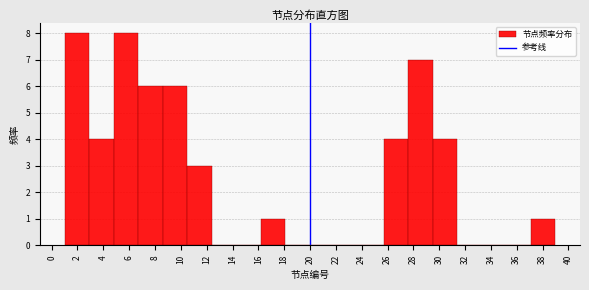

Reading left to right, list every bar in this chart as the range it spans on the x-axis followed by its height. Neither the bar edges nor the heights are printed on the chart, so give them approximately, as read against the axes.

1.0 to 2.9: 8
2.9 to 4.8: 4
4.8 to 6.7: 8
6.7 to 8.6: 6
8.6 to 10.5: 6
10.5 to 12.4: 3
12.4 to 14.3: 0
14.3 to 16.2: 0
16.2 to 18.1: 1
18.1 to 20.0: 0
20.0 to 21.9: 0
21.9 to 23.8: 0
23.8 to 25.7: 0
25.7 to 27.6: 4
27.6 to 29.5: 7
29.5 to 31.4: 4
31.4 to 33.3: 0
33.3 to 35.2: 0
35.2 to 37.1: 0
37.1 to 39.0: 1